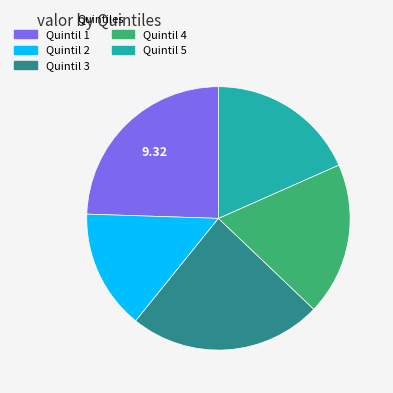

Combined, do Quintil 3 and Quintil 5 account for over 50%?

No